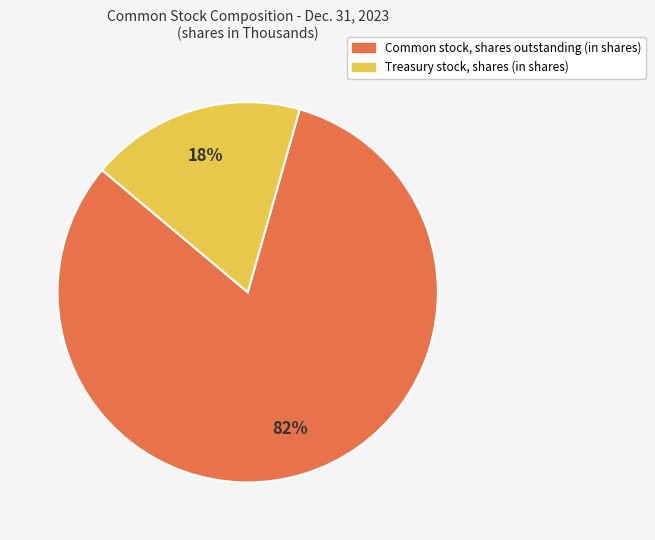

Is the sum of Common stock, shares outstanding (in shares) and Treasury stock, shares (in shares) greater than half?

Yes